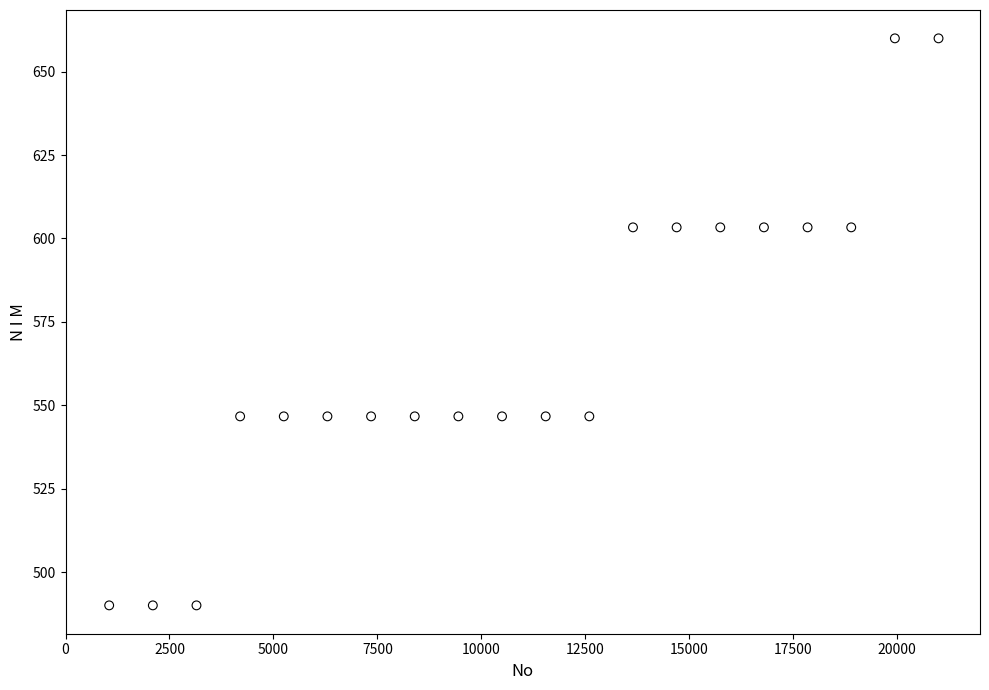

What is the range of X values (max minus min)?

19950.0